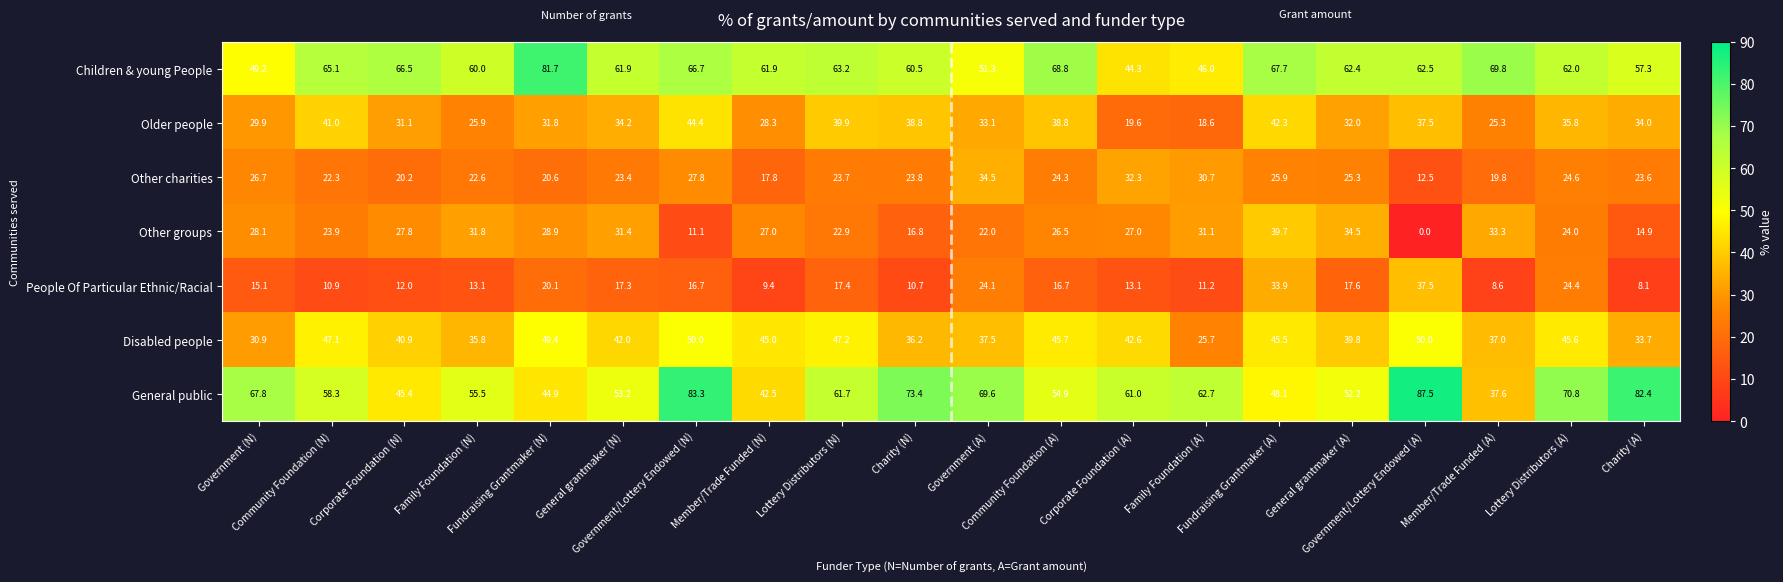

At how many categories does at least one series exceed 8?

20